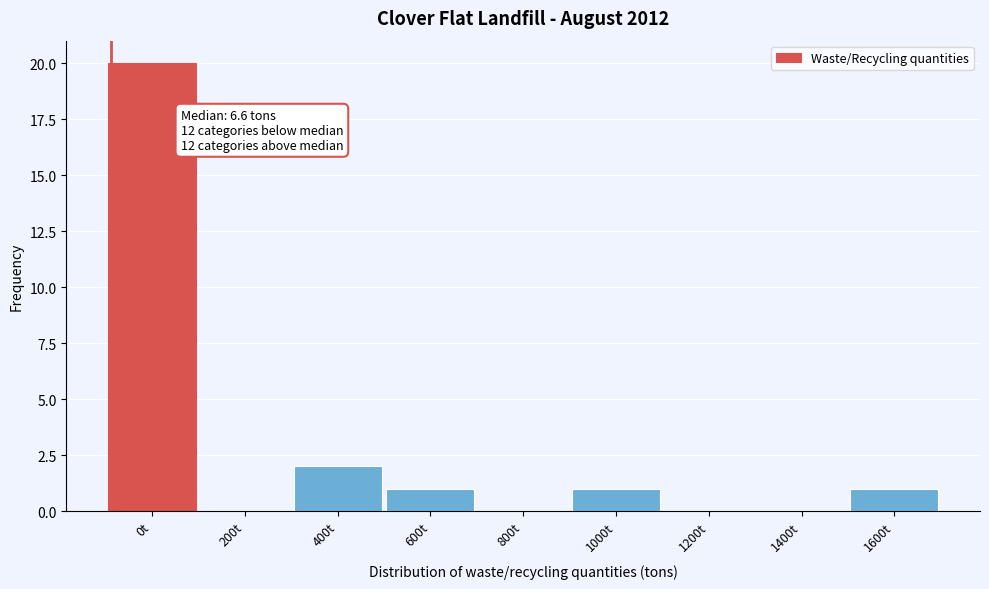

Reading left to right, list all the values displayed in this chart.

0t=20	200t=0	400t=2	600t=1	800t=0	1000t=1	1200t=0	1400t=0	1600t=1